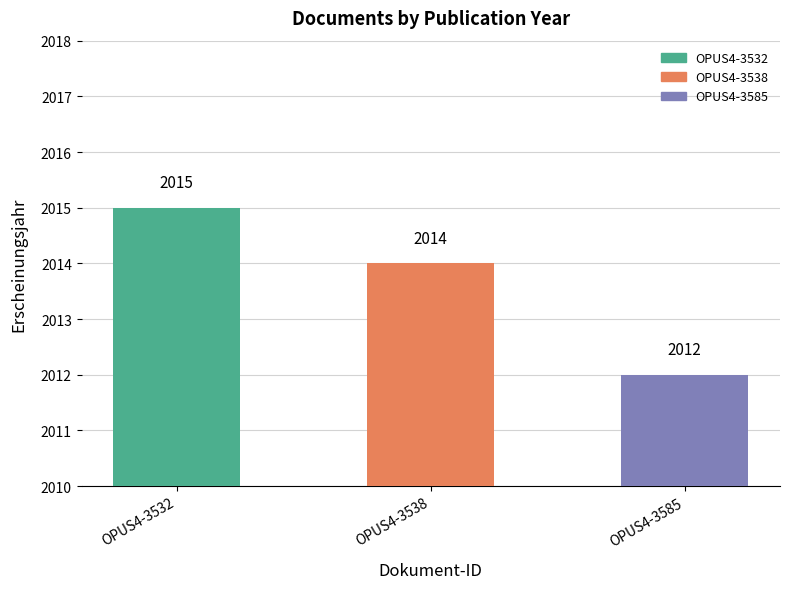

Count the number of categories in the chart.

3